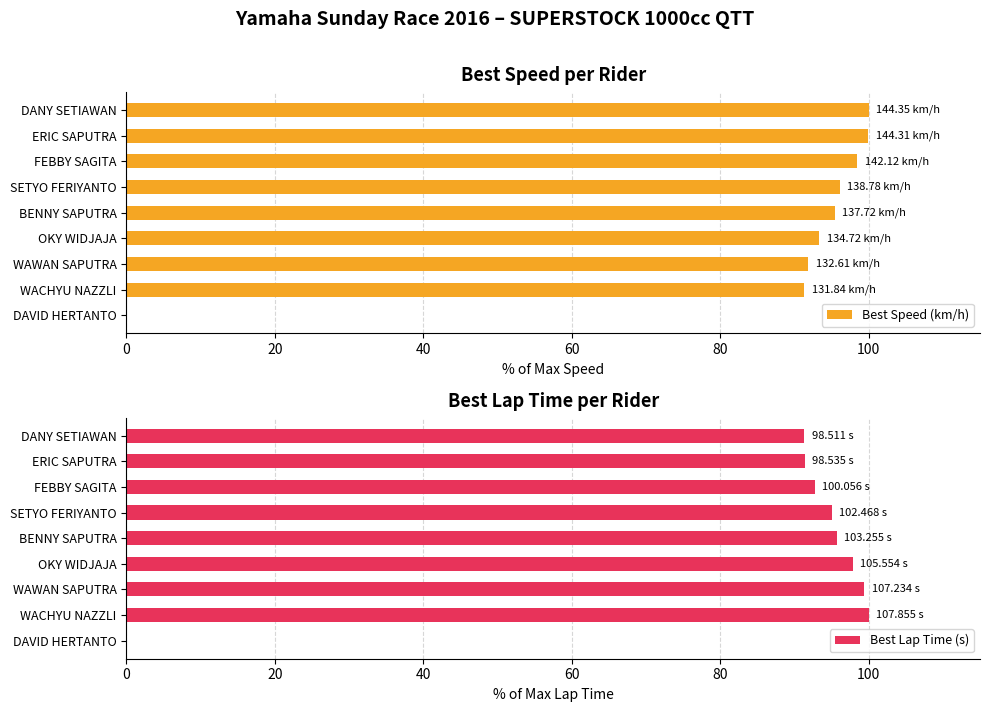

The value of Best Lap Time (s) at BENNY SAPUTRA is 144.7. True or false?

False